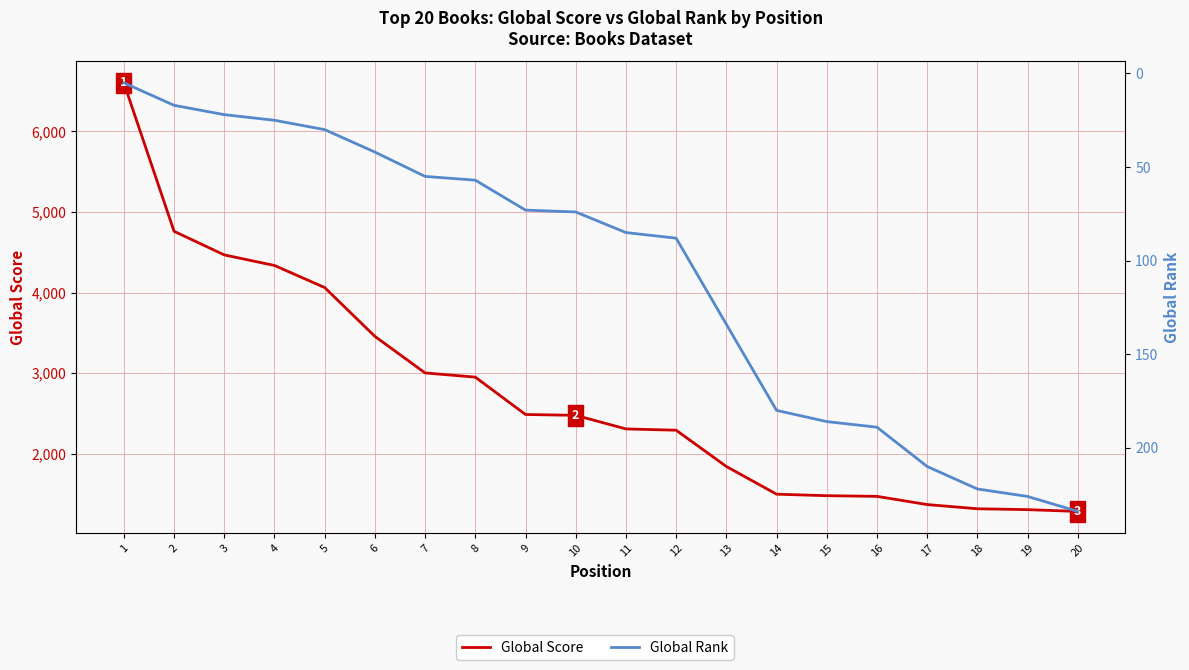

Does the chart have visible grid lines?

Yes